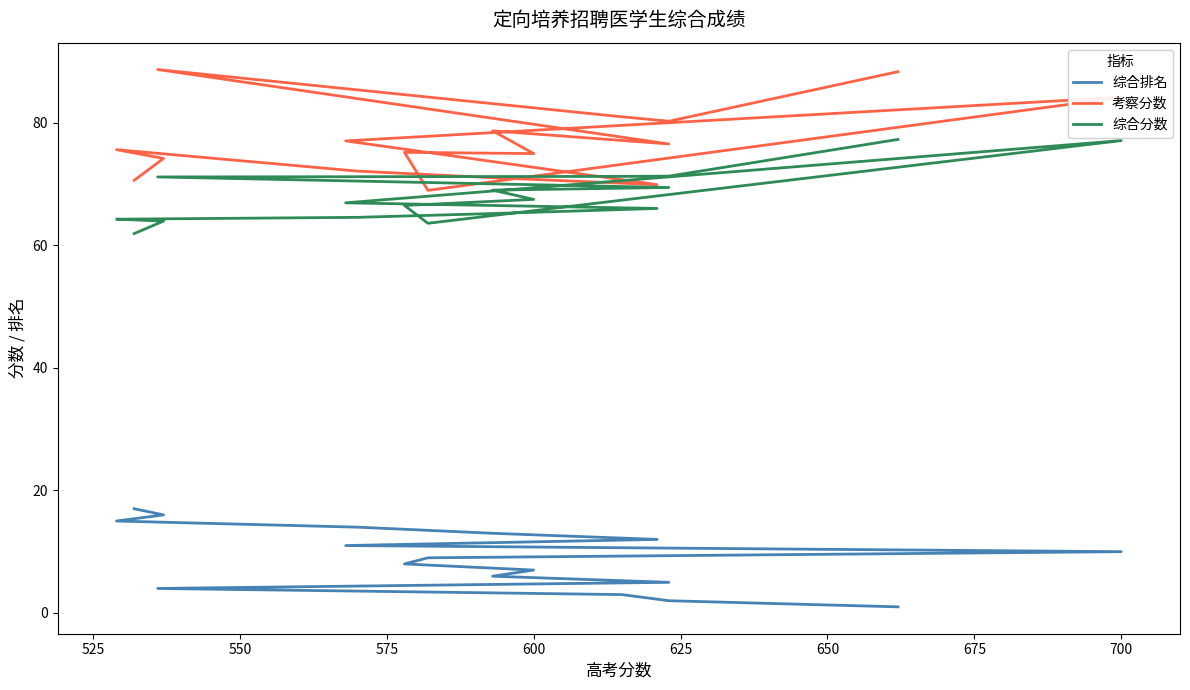

In 考察分数, how many points are higher than both neighbors (excluding endpoints)?

5